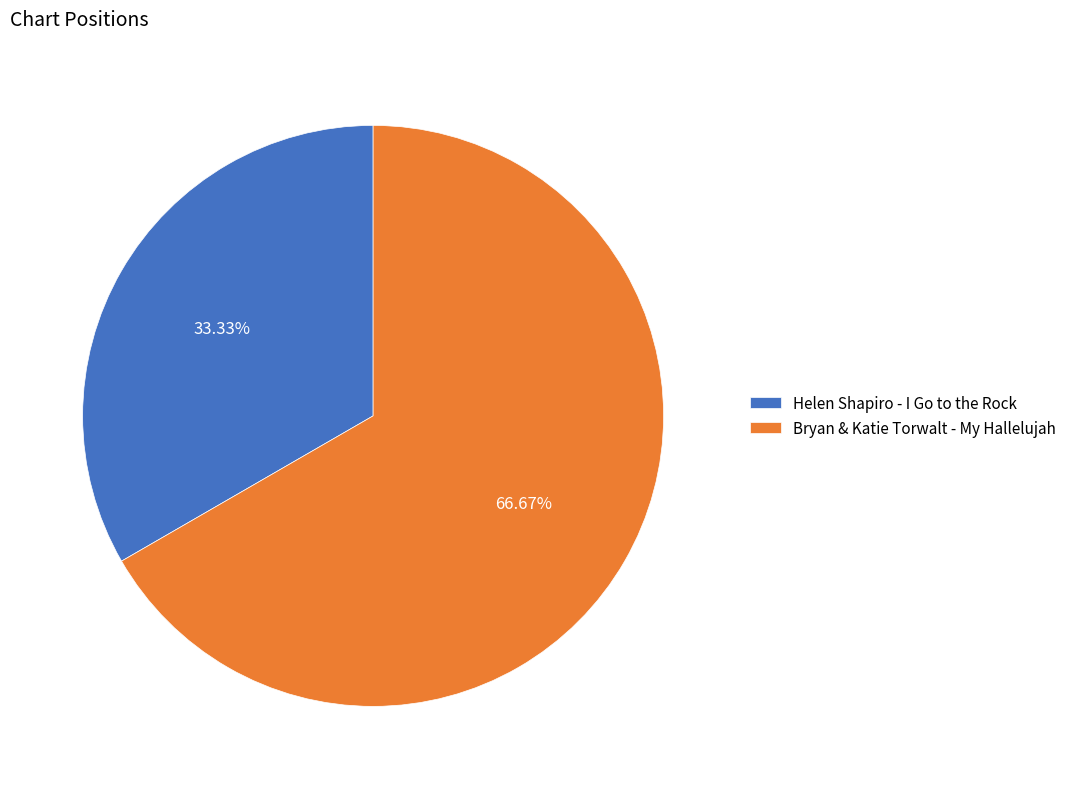

Approximately how many times larger is the value at Helen Shapiro - I Go to the Rock compared to Bryan & Katie Torwalt - My Hallelujah?

0.5